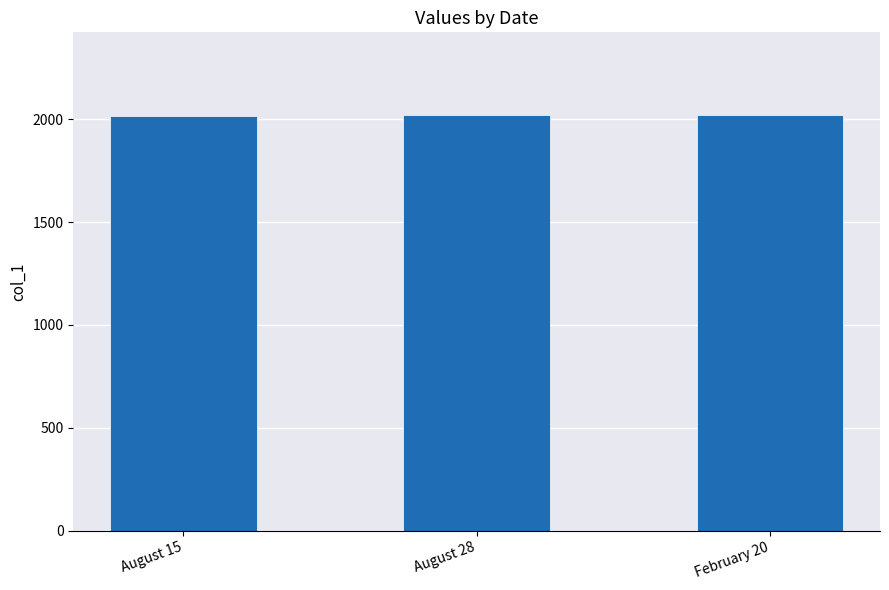

What is the label of the 2nd bar from the right?

August 28